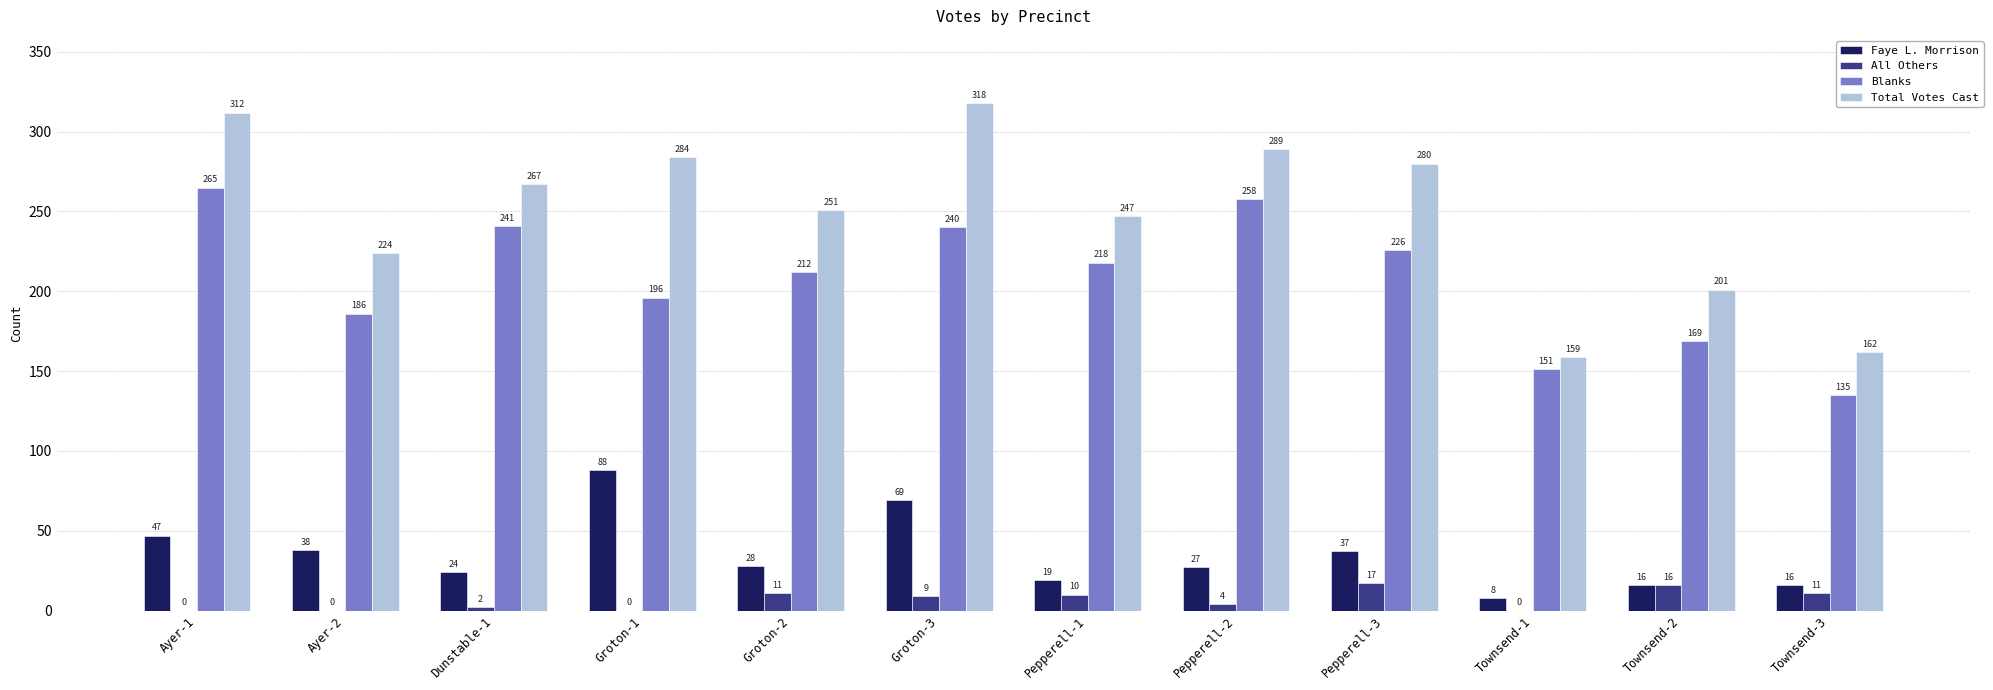

At which label does Blanks first exceed 218?

Ayer-1